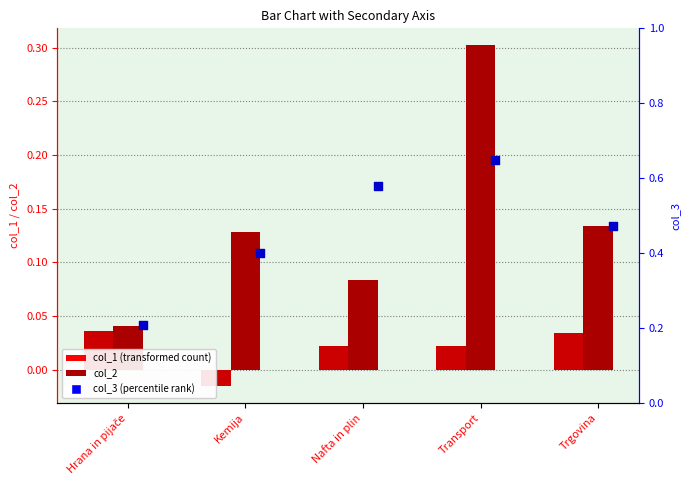

Is the value of col_3 at Transport greater than the value of col_2 at Kemija?

Yes